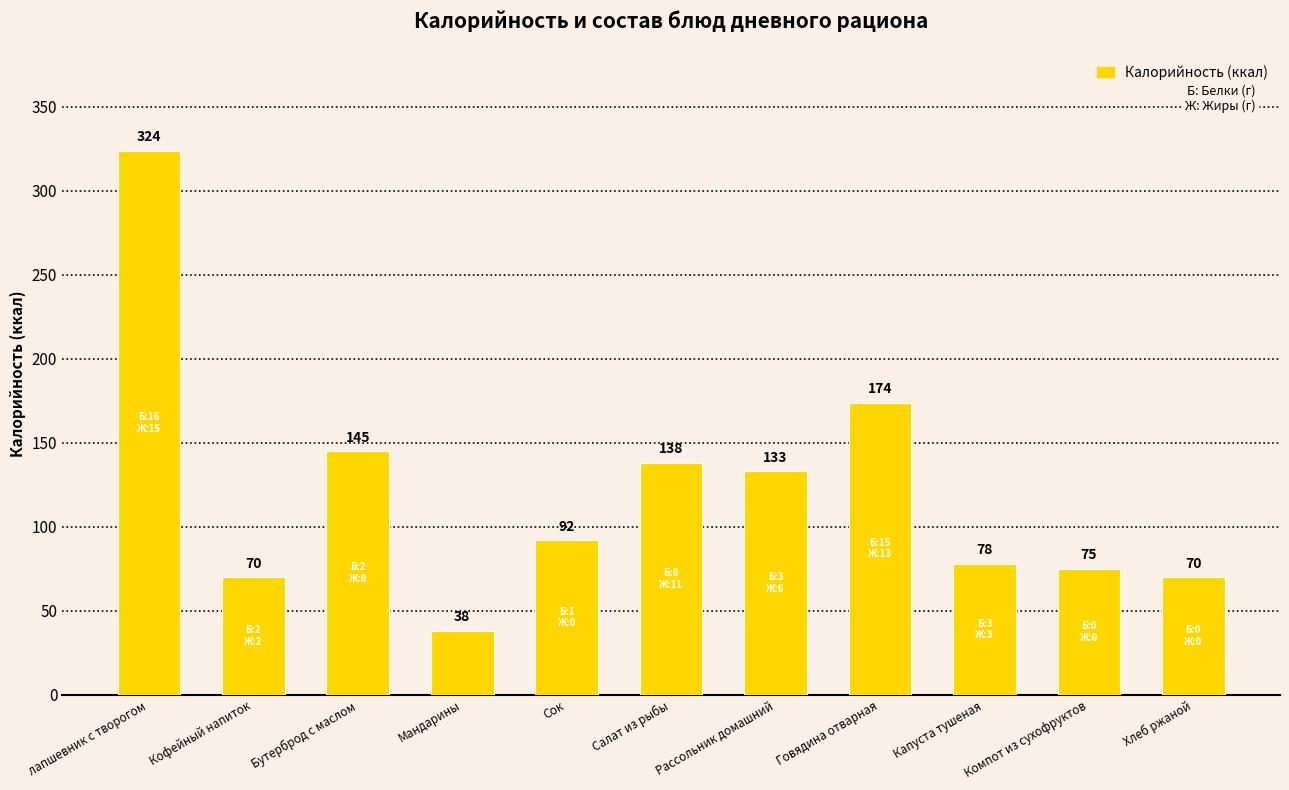

How many values are below 92?

5